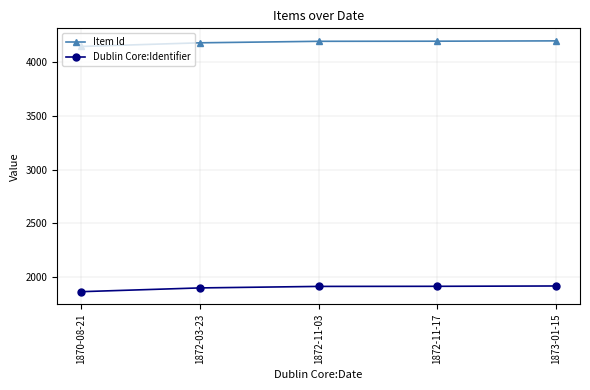

True or false: Dublin Core:Identifier and Item Id intersect in this chart.

False